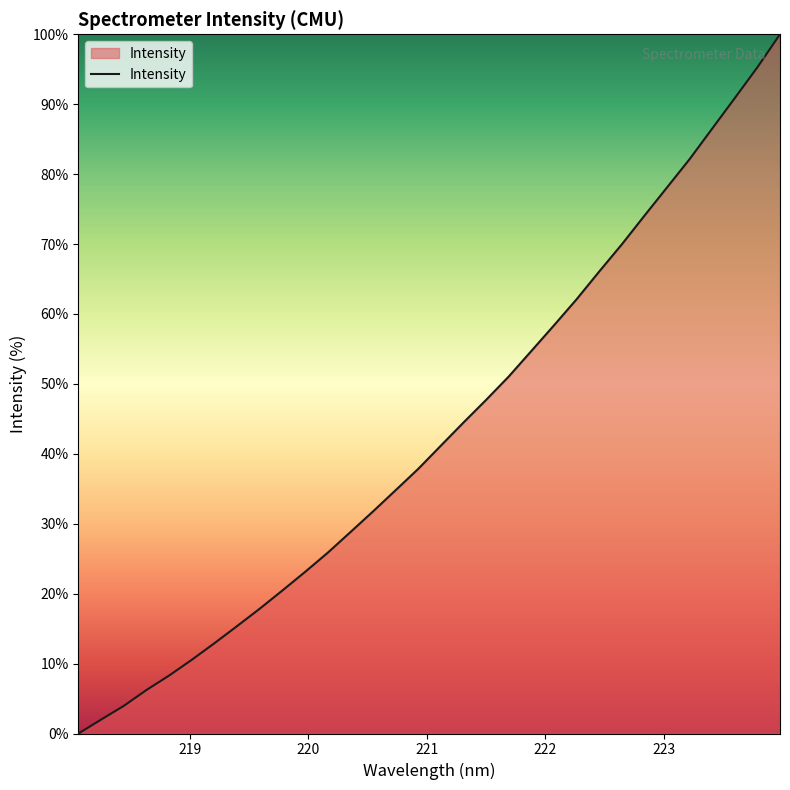

What is the difference between the maximum and minimum values?

100.0